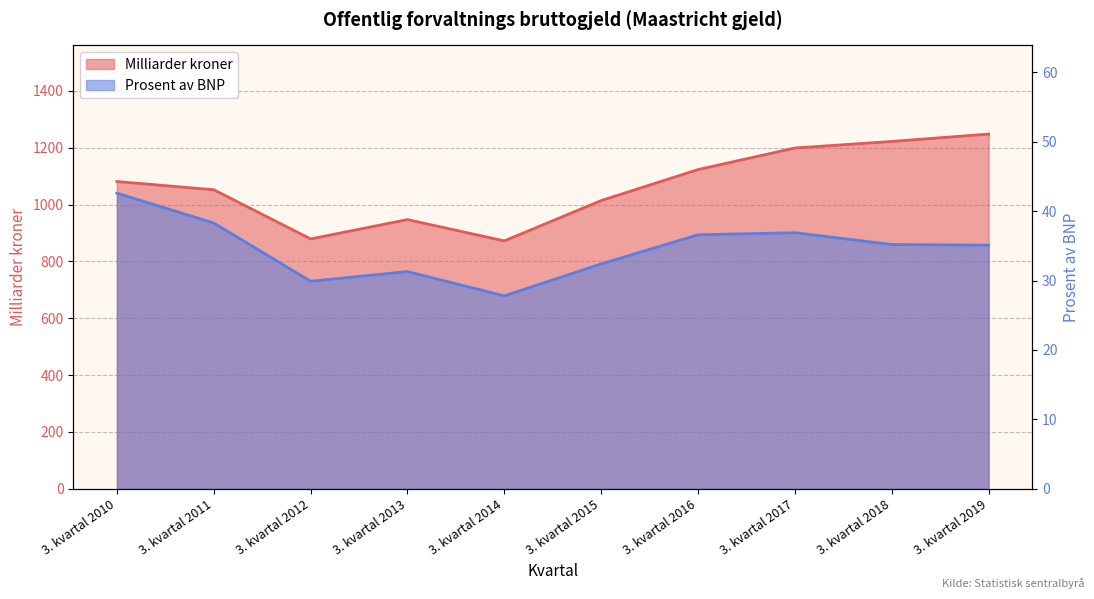

True or false: Milliarder kroner and Prosent av BNP intersect in this chart.

False